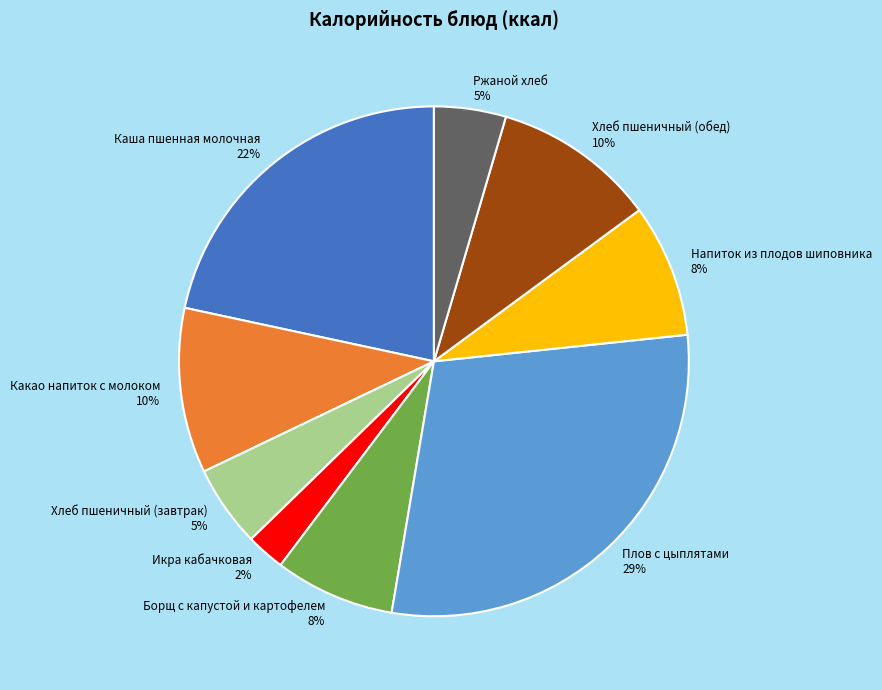

Does any single category account for the majority?

No